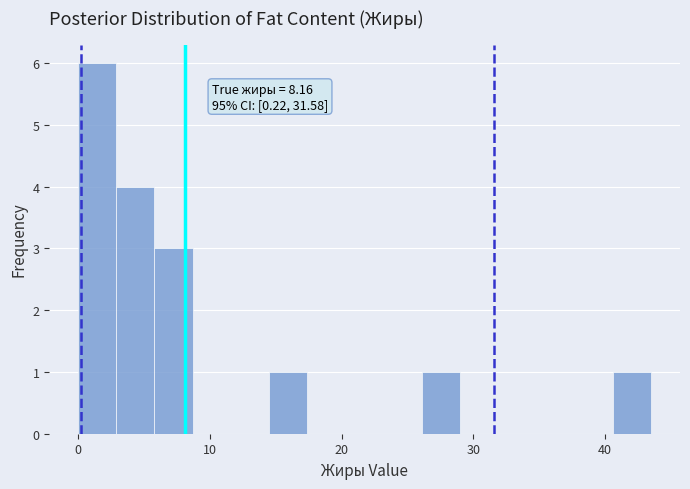

Read against the x-axis, roughly where is the centre of the tallest bar?

1